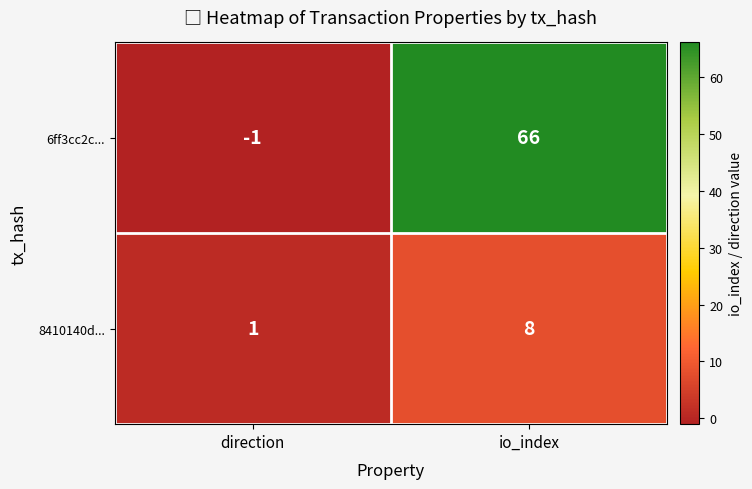

Reading left to right, what are all the values shown in this chart?

6ff3cc2c...: direction=-1	io_index=66
8410140d...: direction=1	io_index=8